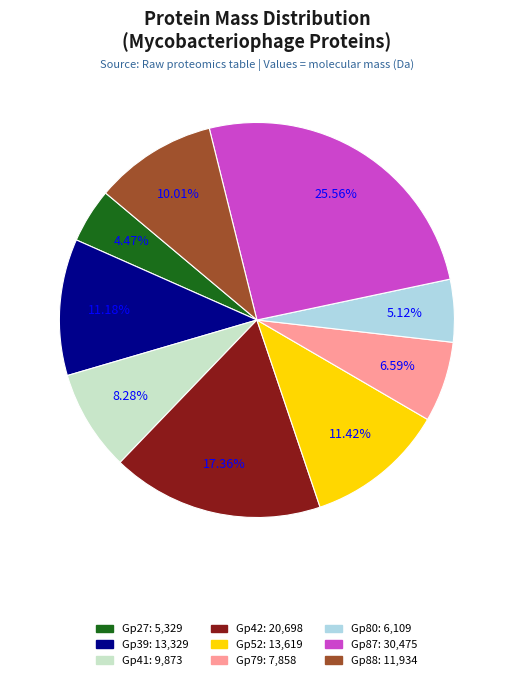

Approximately how many times larger is the value at Gp87 compared to Gp42?

1.5